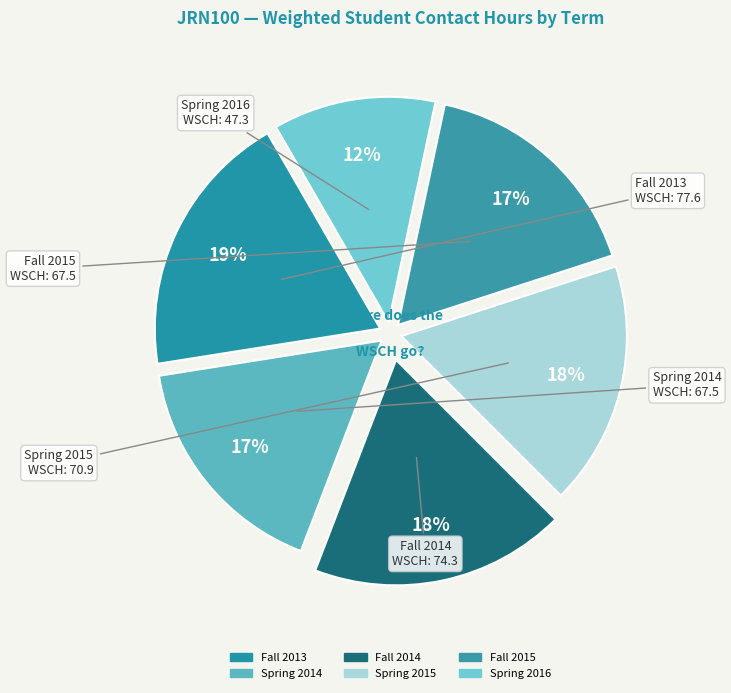

How many slices are in this pie chart?

6